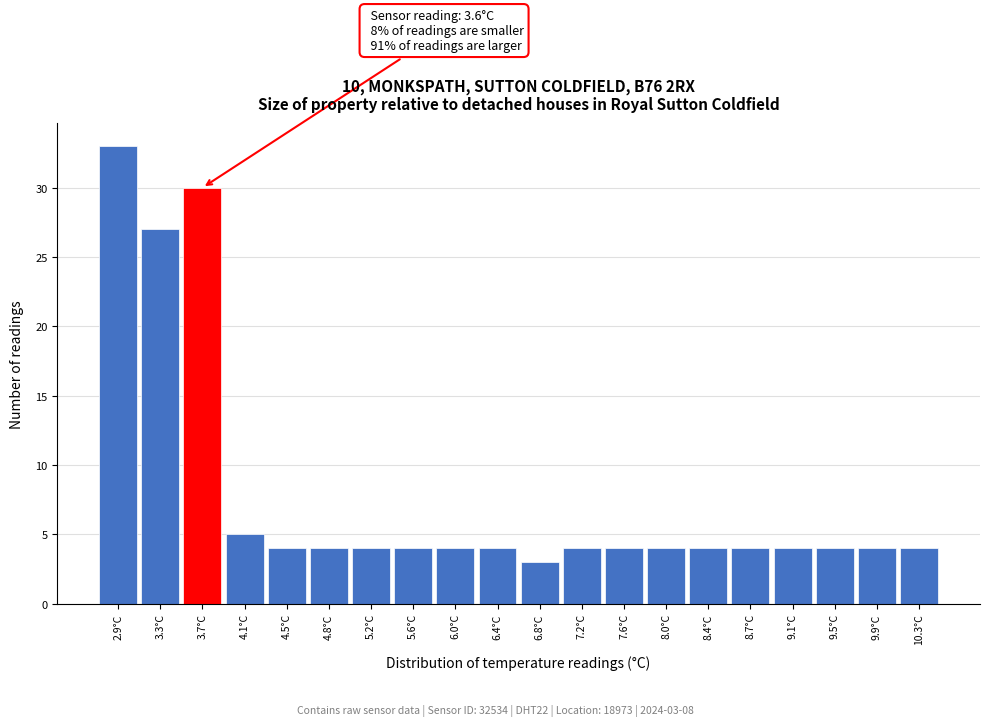

Which range on the x-axis has the tallest bar?

2.70 to 3.09